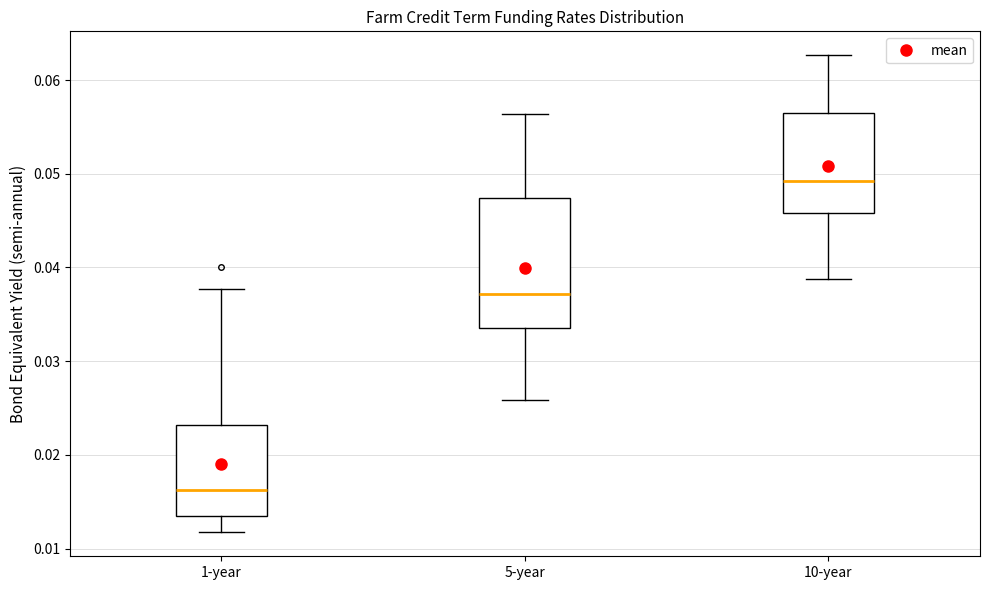

Reading left to right, transcribe this box plot: for each box, give where its median line is, the range the box spans, and where its two whiskers end, as read against the y-axis. The values are not printed on the chart, so give them approximately, as read against the axis.

1-year: median 0.016, box 0.013 to 0.023, whiskers 0.012 to 0.038
5-year: median 0.037, box 0.034 to 0.047, whiskers 0.026 to 0.056
10-year: median 0.049, box 0.046 to 0.057, whiskers 0.039 to 0.063